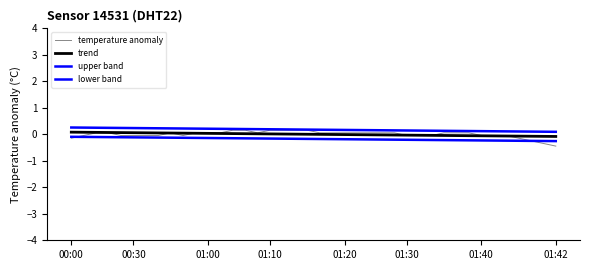

Reading right to left, transcribe all the data shown in this chart.

temperature anomaly: -0.4	-0.3	-0.2	-0.1	-0.0	-0.0	-0.0	0.1	0.1	0.1	-0.0	-0.0	-0.0	0.1	0.1	0.1	0.1	0.1	0.1	0.1	0.2	0.2	0.2	0.2	0.1	0.2	0.2	0.1	0.1	0.1	-0.0	0.1	-0.0	-0.0	-0.0	-0.0	0.1	0.1	-0.0	-0.1
trend: -0.1	-0.1	-0.1	-0.1	-0.1	-0.1	-0.1	-0.1	-0.0	-0.0	-0.0	-0.0	-0.0	-0.0	-0.0	-0.0	-0.0	-0.0	-0.0	-0.0	0.0	0.0	0.0	0.0	0.0	0.0	0.0	0.0	0.0	0.0	0.0	0.0	0.1	0.1	0.1	0.1	0.1	0.1	0.1	0.1
upper band: 0.1	0.1	0.1	0.1	0.1	0.1	0.1	0.1	0.1	0.1	0.1	0.1	0.1	0.1	0.2	0.2	0.2	0.2	0.2	0.2	0.2	0.2	0.2	0.2	0.2	0.2	0.2	0.2	0.2	0.2	0.2	0.2	0.2	0.2	0.2	0.2	0.2	0.2	0.3	0.3
lower band: -0.3	-0.3	-0.2	-0.2	-0.2	-0.2	-0.2	-0.2	-0.2	-0.2	-0.2	-0.2	-0.2	-0.2	-0.2	-0.2	-0.2	-0.2	-0.2	-0.2	-0.2	-0.2	-0.2	-0.2	-0.2	-0.2	-0.1	-0.1	-0.1	-0.1	-0.1	-0.1	-0.1	-0.1	-0.1	-0.1	-0.1	-0.1	-0.1	-0.1